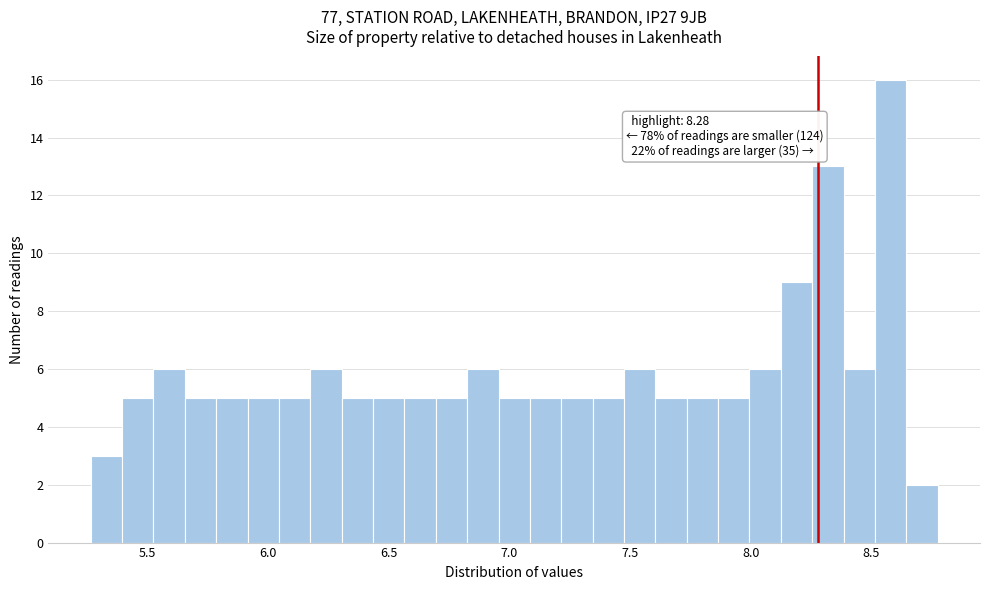

Around what value on the x-axis is the tallest bar? Give the approximate position of its centre, as read against the axis.

8.60